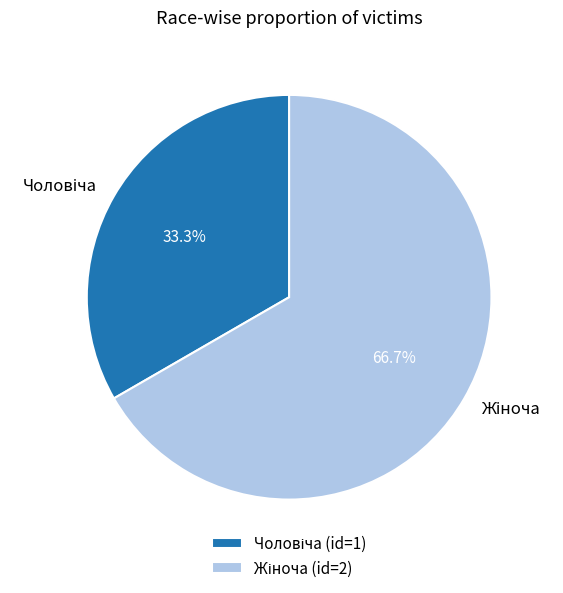

Is there any slice that represents more than half of the pie?

Yes